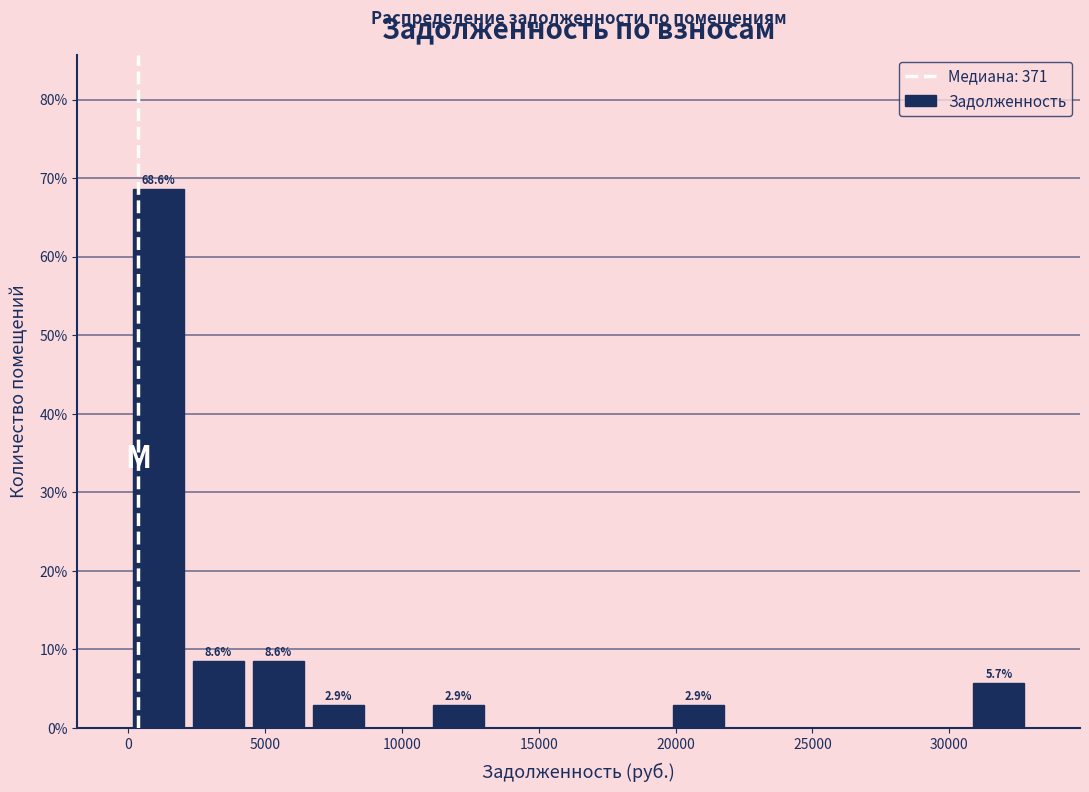

Over which range of the x-axis is the bar tallest?

0 to 2000